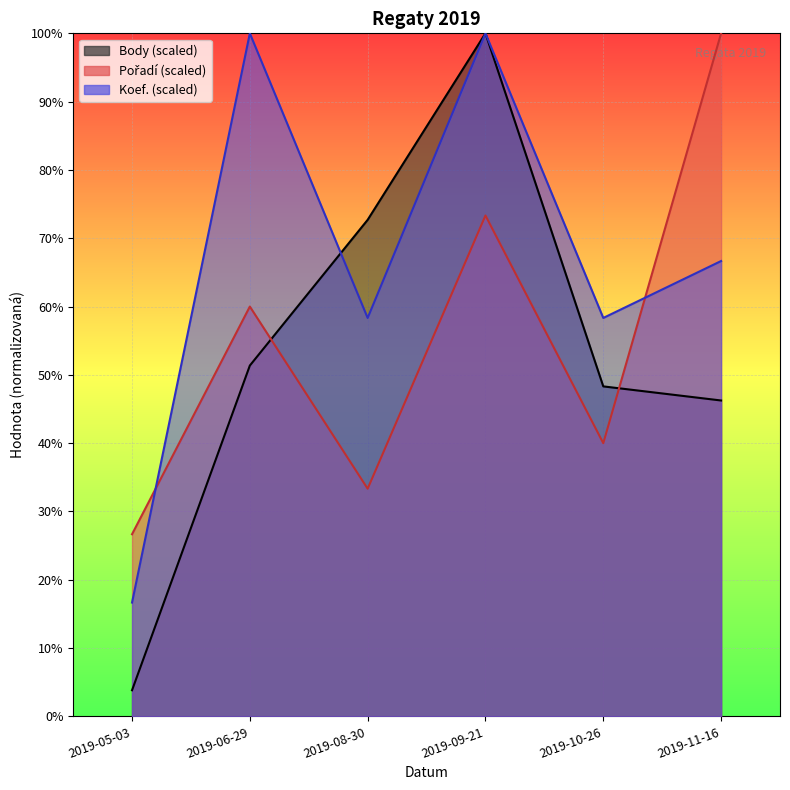

Reading left to right, extract all data points from this chart.

Pořadí: 26.7	60.0	33.3	73.3	40.0	100.0
Koef.: 16.7	100.0	58.3	100.0	58.3	66.7
Body: 3.8	51.4	72.7	100.0	48.3	46.2